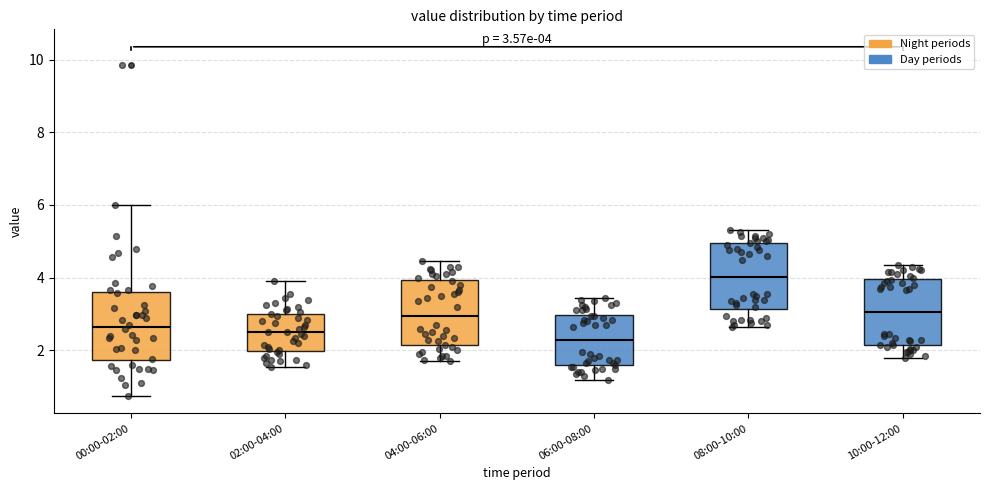

Which box's median line is the lowest?

06:00-08:00